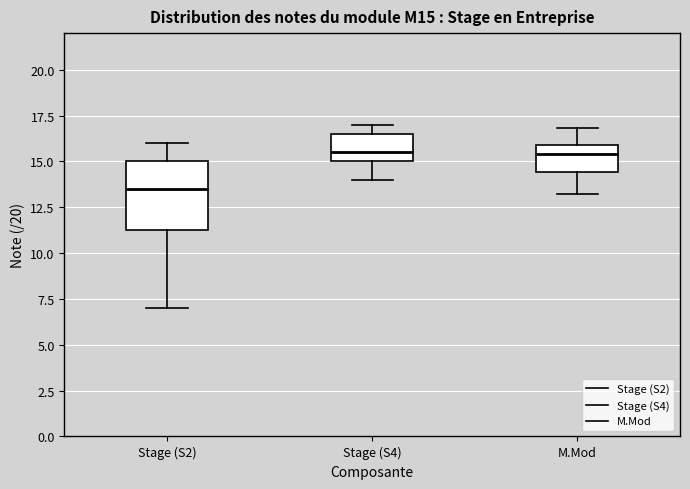

Comparing the boxes themselves (not the whiskers), which one is the tallest?

Stage (S2)